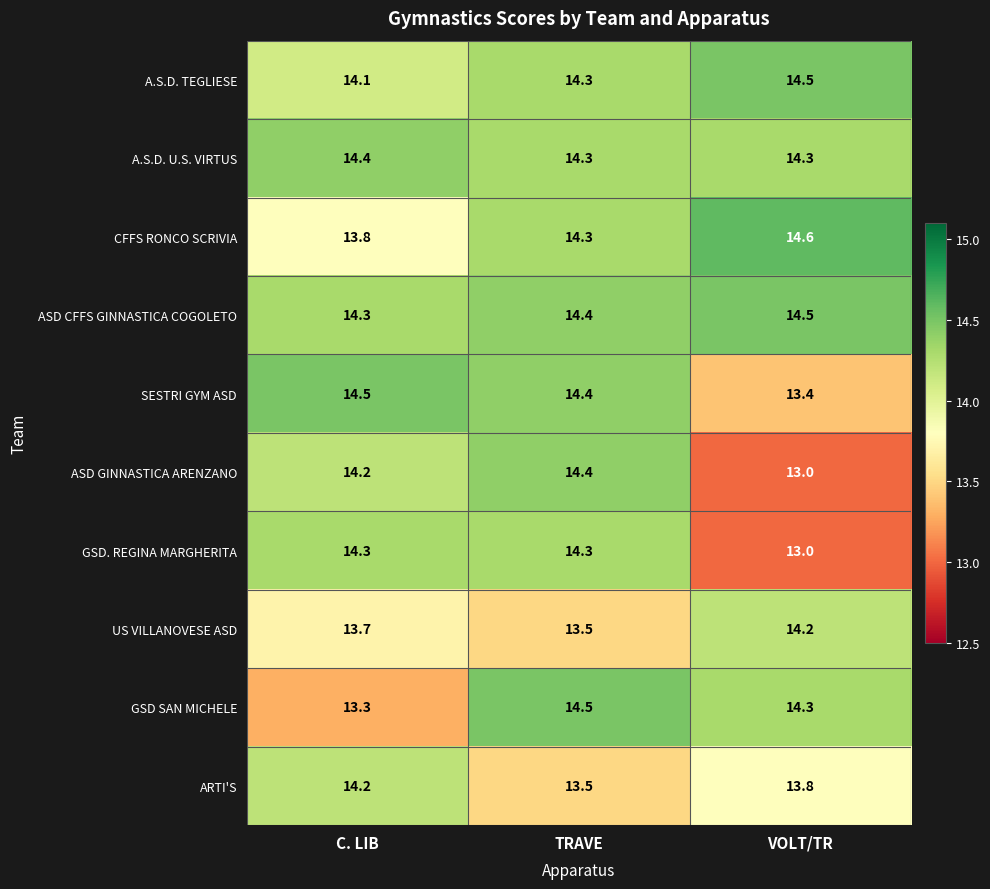

What is the total value across all series at TRAVE?

141.9